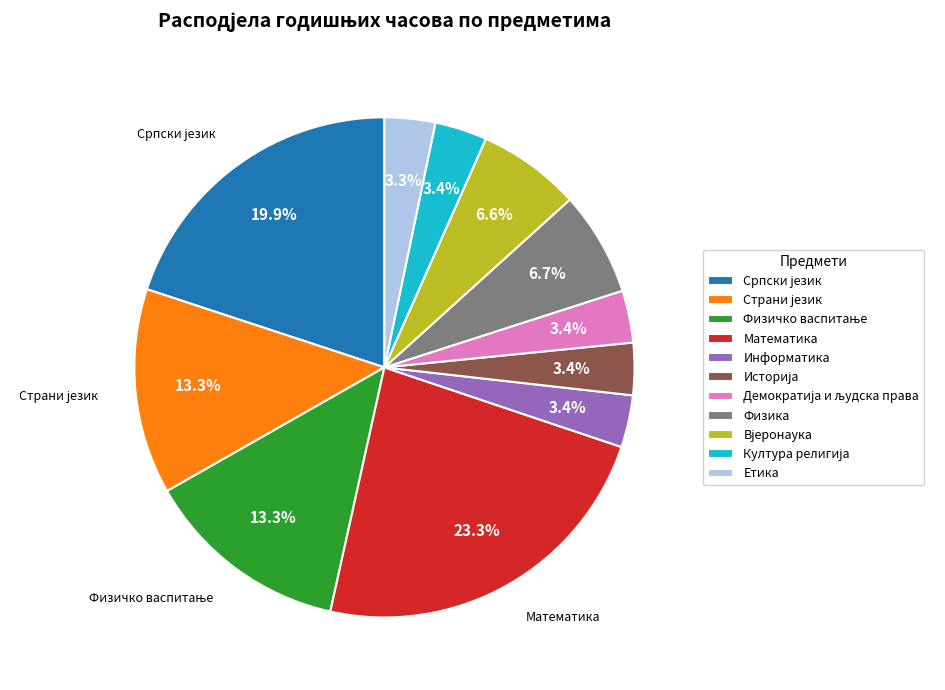

What is the largest slice in the pie chart?

Математика